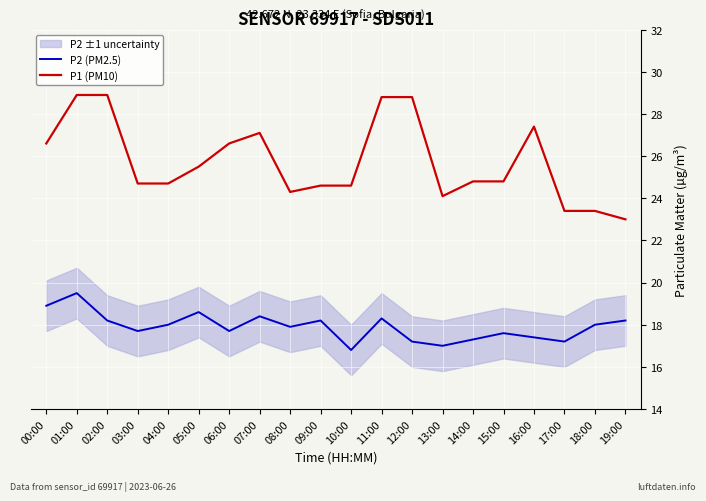

At how many categories does at least one series exceed 21?

20